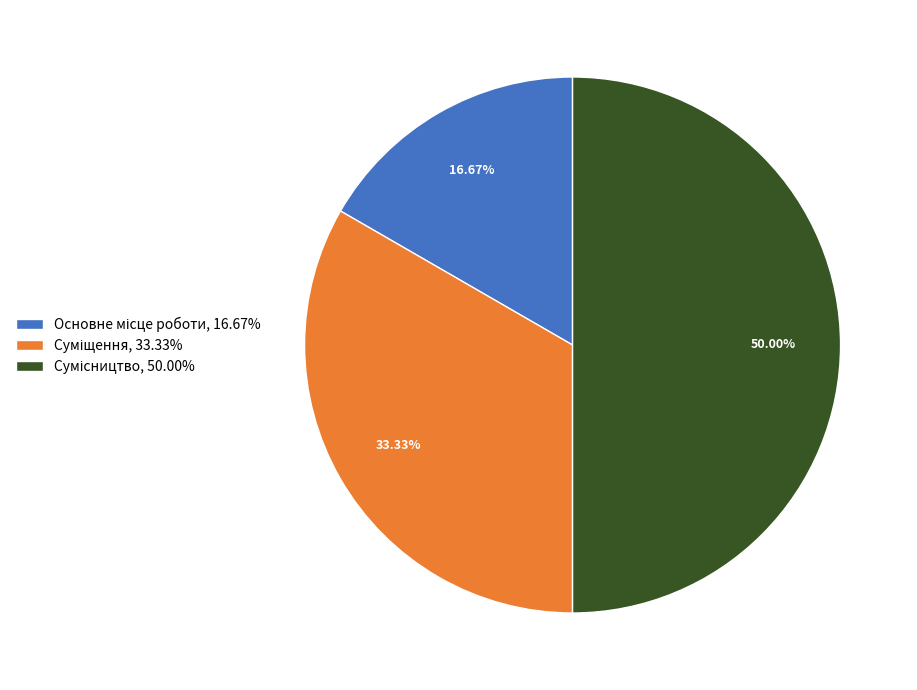

Do Сумісництво and Основне місце роботи together represent more than half of the pie?

Yes